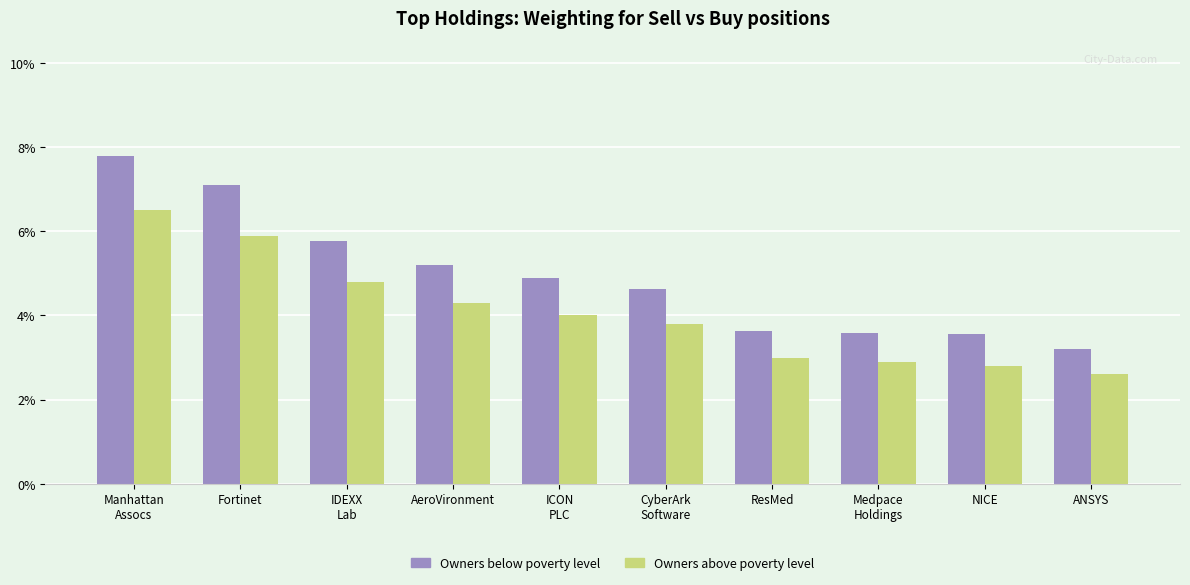

Rank the series by their maximum value, from highest to lowest.

Owners below poverty level, Owners above poverty level